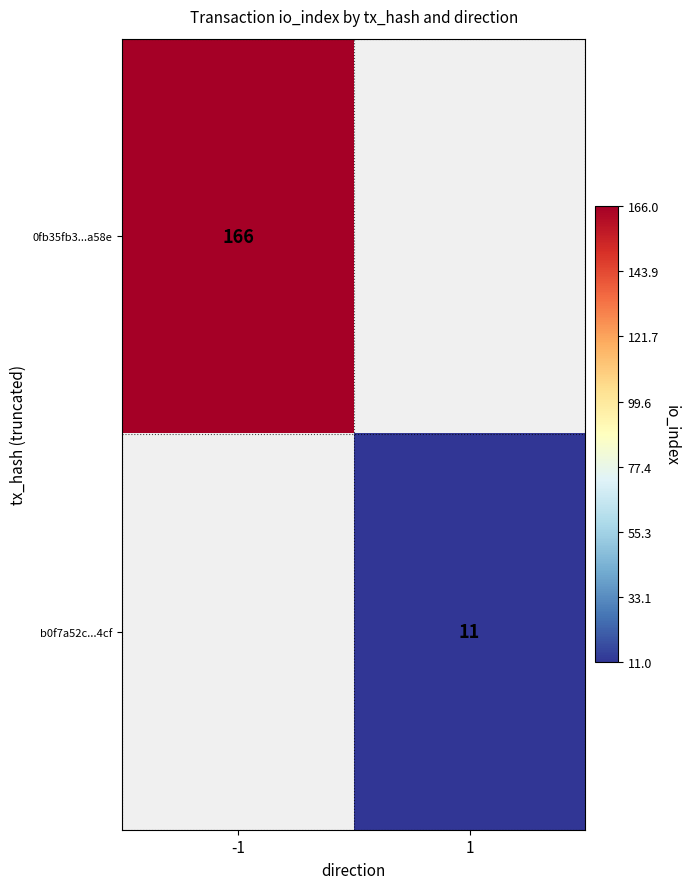

Is the value of b0f7a52c...4cf at 1 greater than the value of 0fb35fb3...a58e at -1?

No